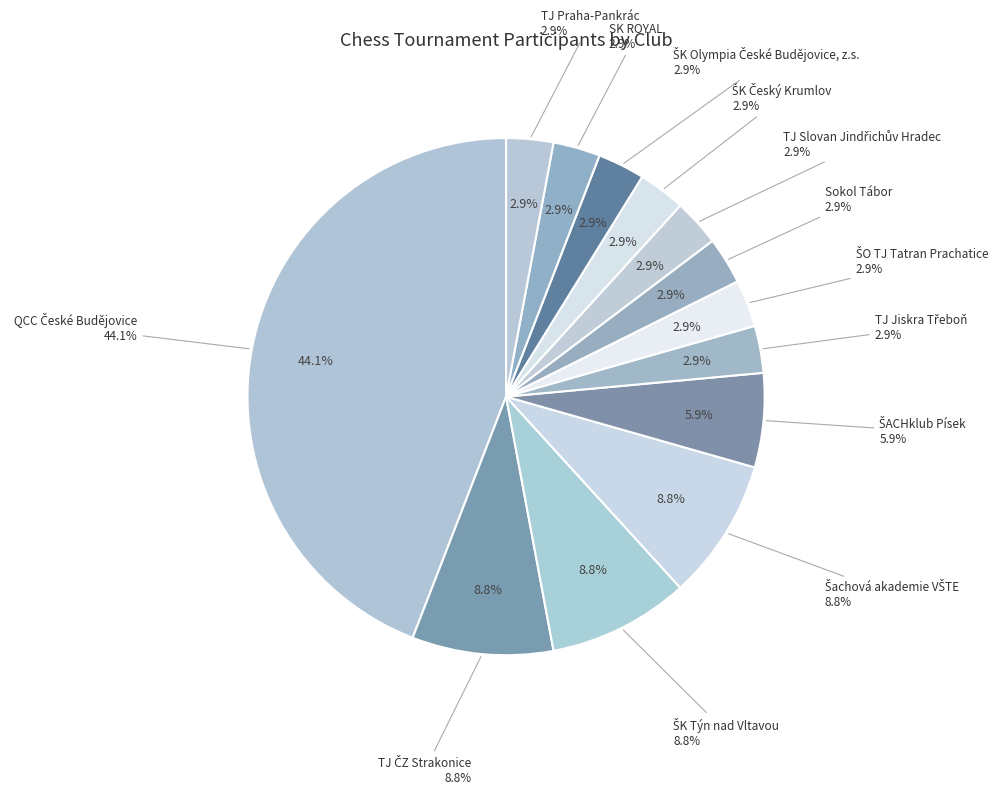

Is there any slice that represents more than half of the pie?

No